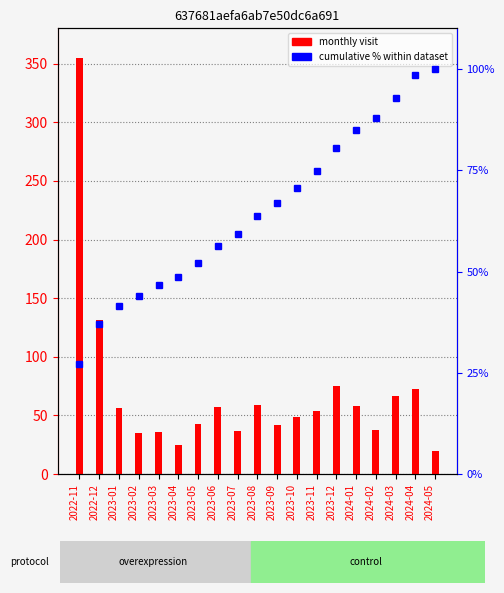

Reading left to right, list all the values displayed in this chart.

monthly visit: 2022-11=355.0	2022-12=131.0	2023-01=56.0	2023-02=35.0	2023-03=36.0	2023-04=25.0	2023-05=43.0	2023-06=57.0	2023-07=37.0	2023-08=59.0	2023-09=42.0	2023-10=49.0	2023-11=54.0	2023-12=75.0	2024-01=58.0	2024-02=38.0	2024-03=67.0	2024-04=73.0	2024-05=20.0
cumulative % within dataset: 2022-11=27.1	2022-12=37.1	2023-01=41.4	2023-02=44.0	2023-03=46.8	2023-04=48.7	2023-05=52.0	2023-06=56.3	2023-07=59.2	2023-08=63.7	2023-09=66.9	2023-10=70.6	2023-11=74.7	2023-12=80.5	2024-01=84.9	2024-02=87.8	2024-03=92.9	2024-04=98.5	2024-05=100.0